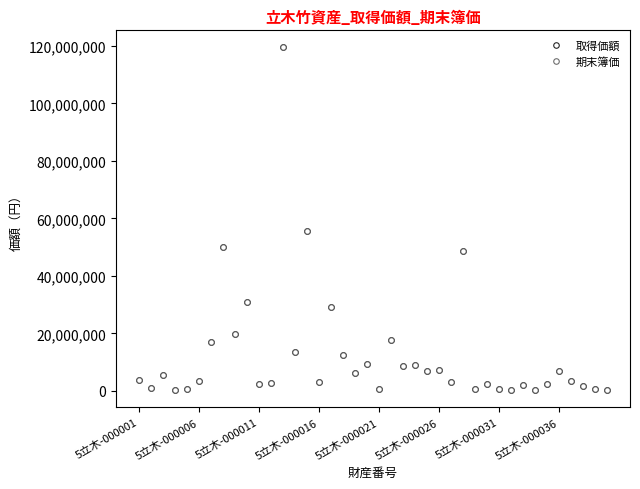

What is the lowest value of the 取得価額 series?

232400